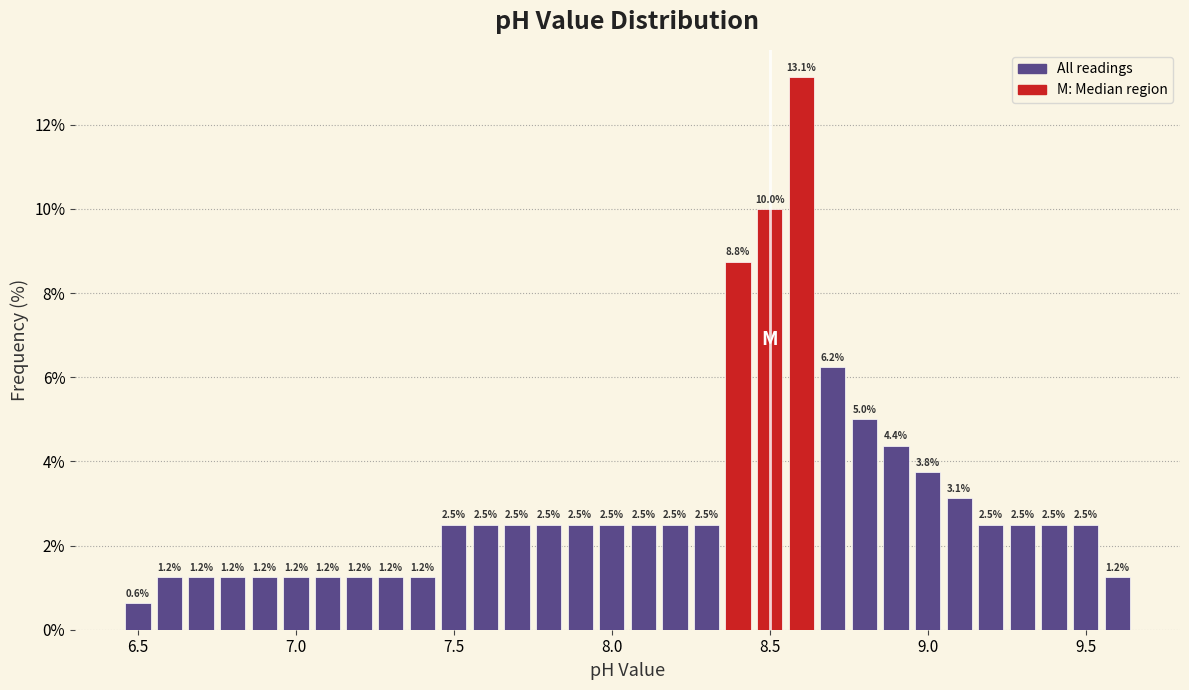

Around what value on the x-axis is the tallest bar? Give the approximate position of its centre, as read against the axis.

8.60